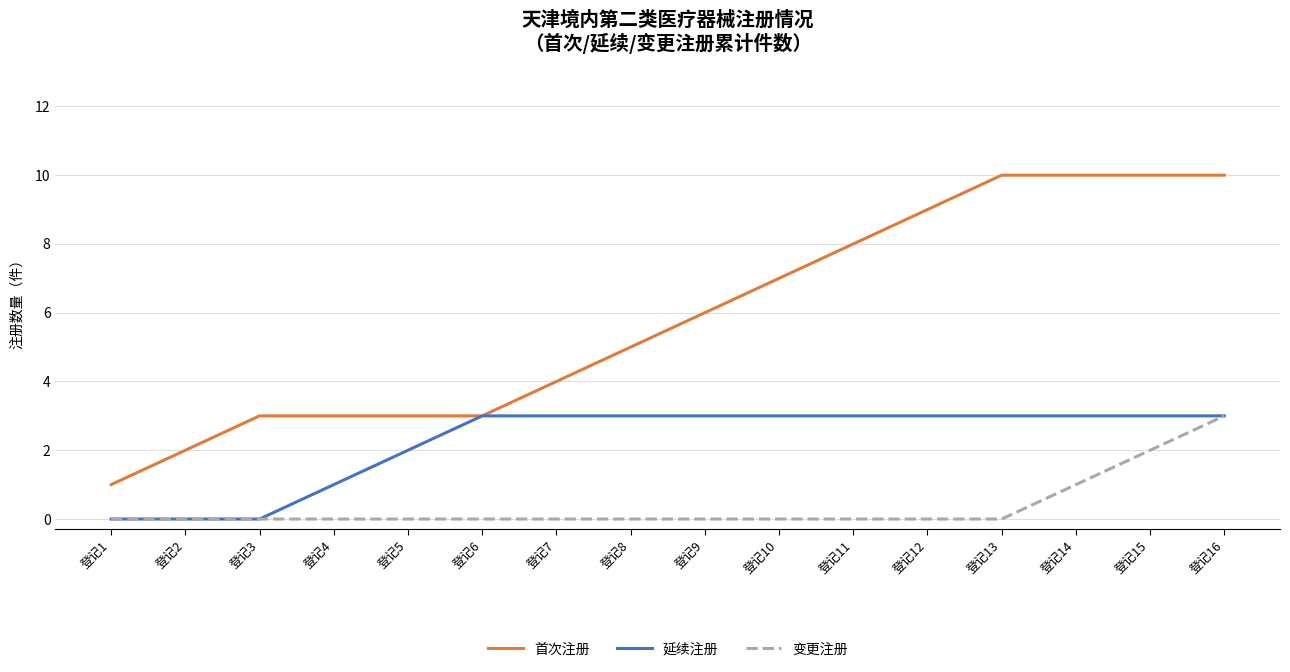

Is it true that 首次注册 equals 3 at 登记6?

True